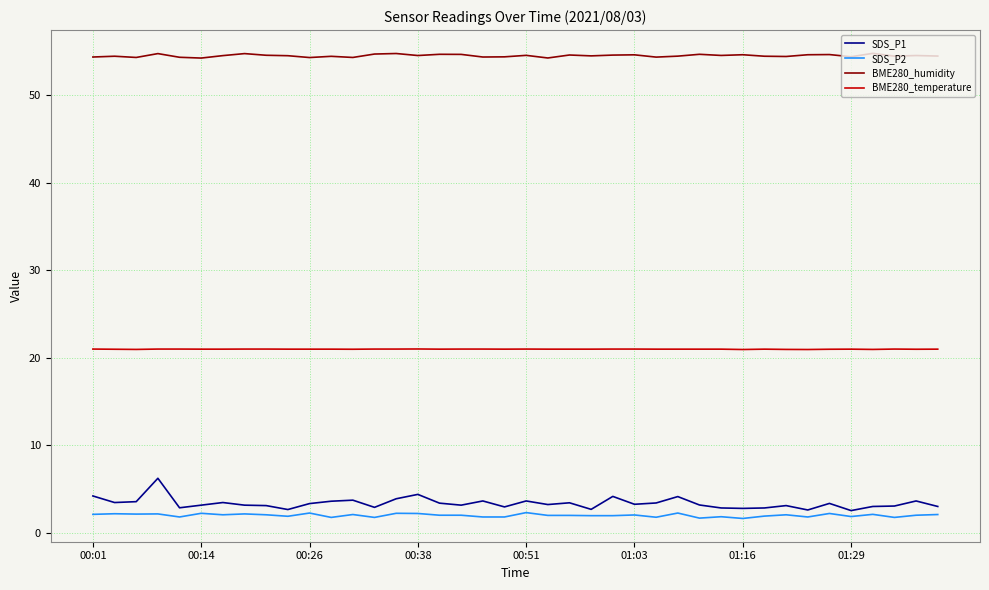

Which series has the largest total across all categories?

BME280_humidity